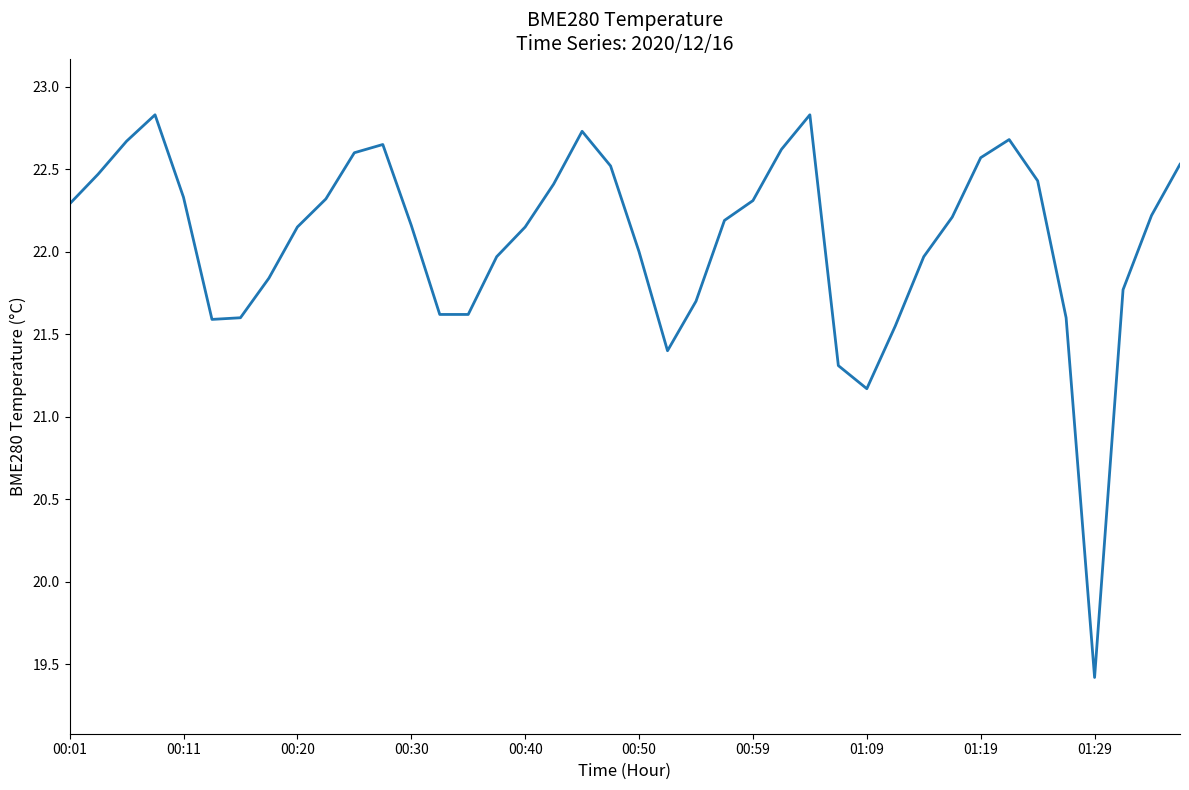

What is the minimum value shown in the chart?

19.4